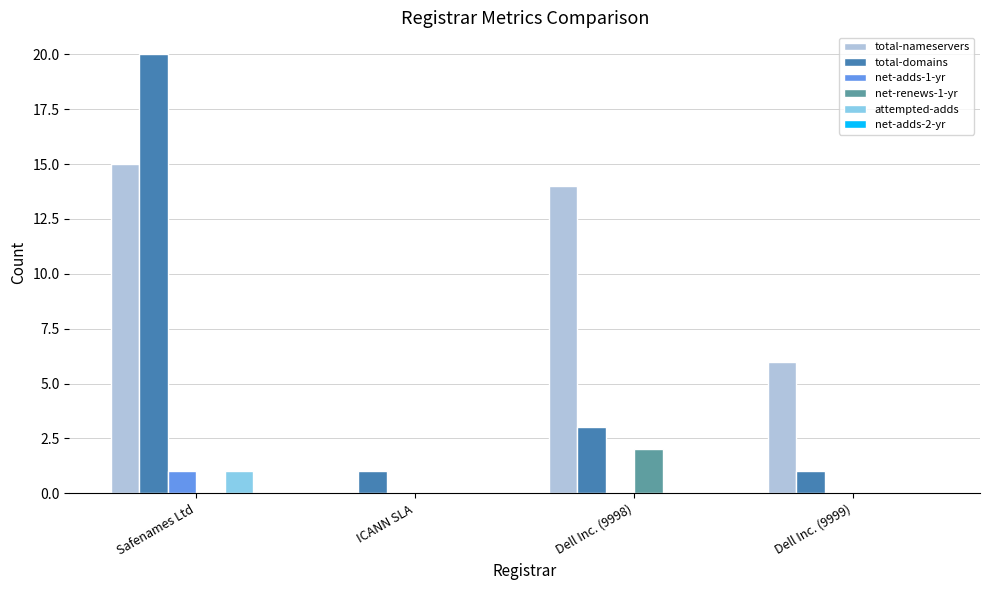

How many groups of bars are there?

4